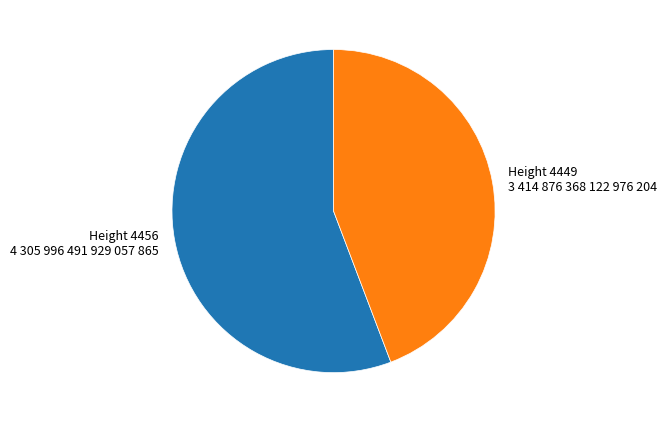

How many segments does this pie chart have?

2